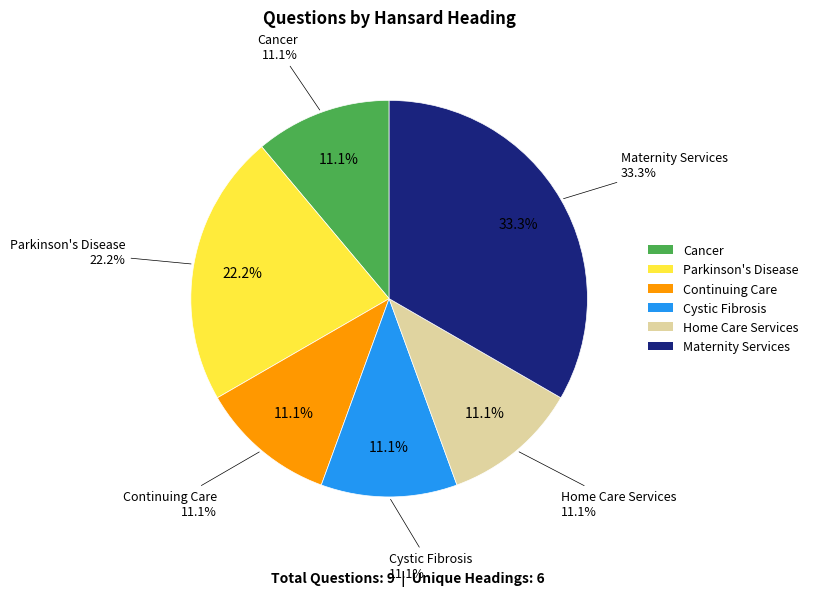

What is the largest slice in the pie chart?

Maternity Services